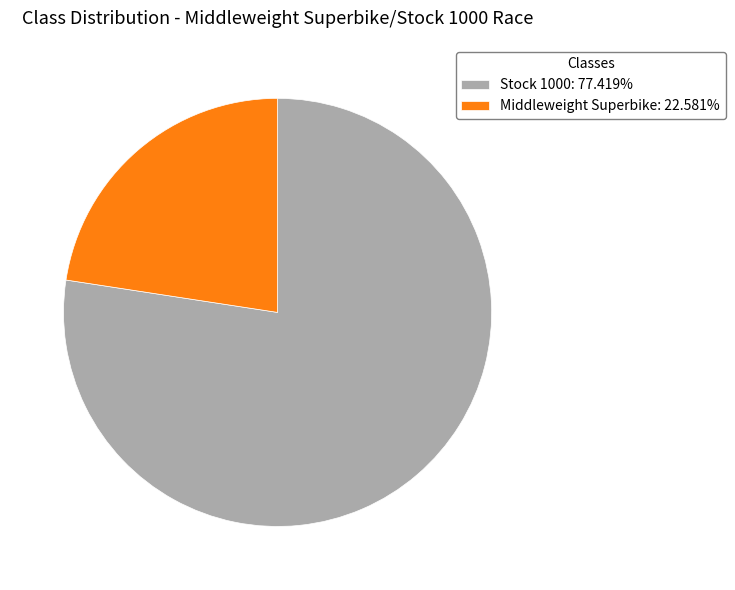

Rank the categories by value from lowest to highest.

Middleweight Superbike, Stock 1000